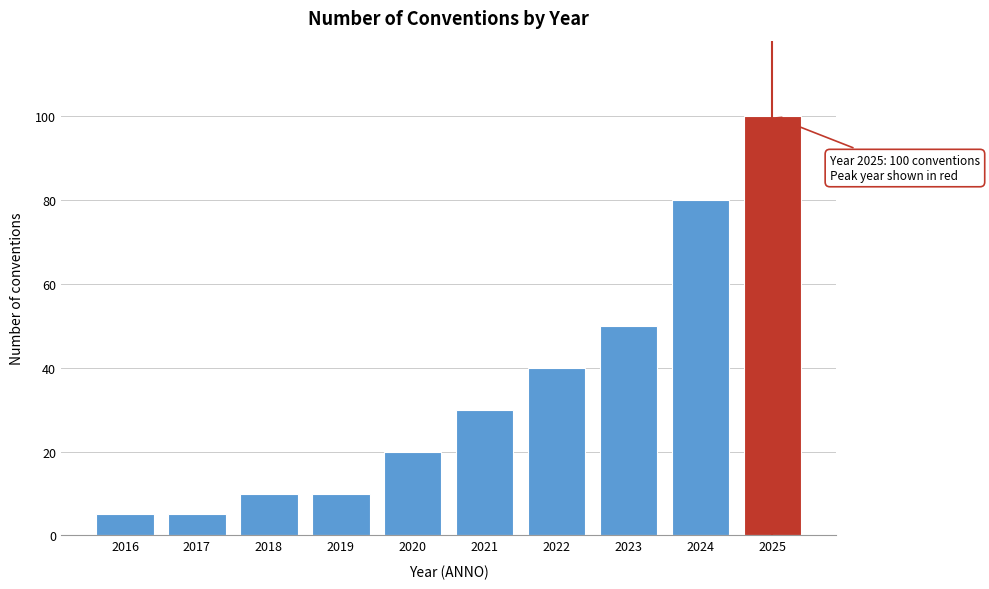

Over which range of the x-axis is the bar tallest?

2024.5 to 2025.5